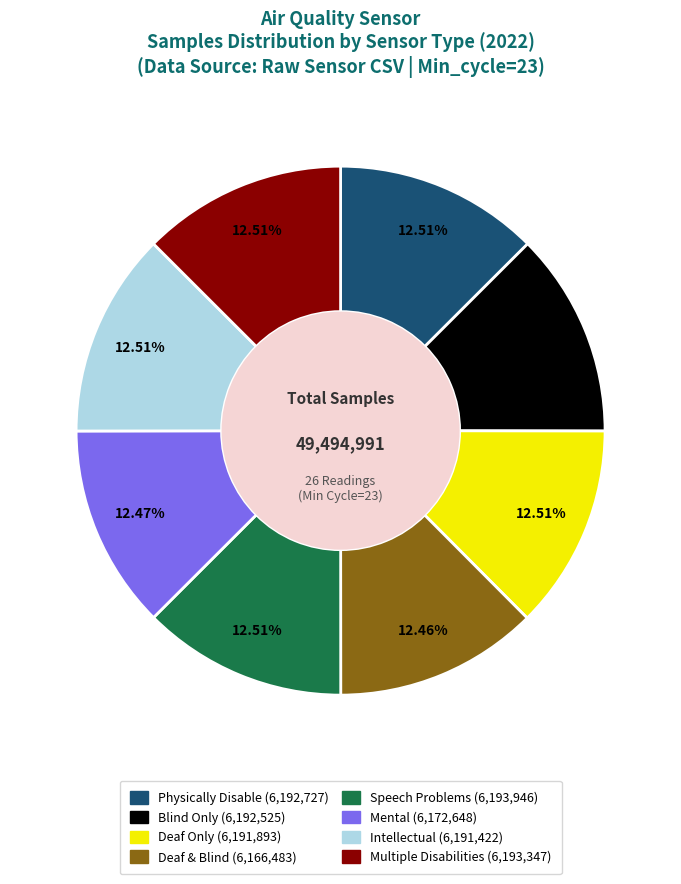

Is there any slice that represents more than half of the pie?

No